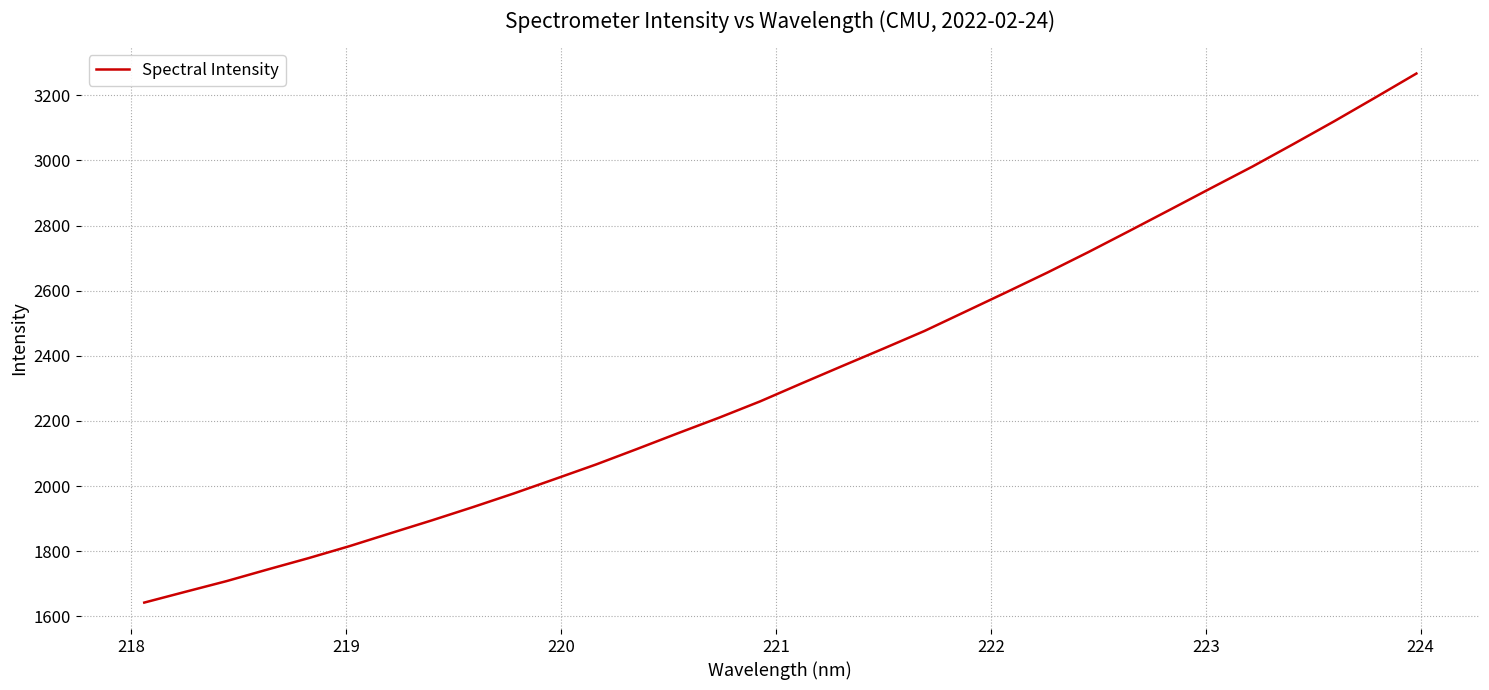

What is the difference between the maximum and minimum values?

1624.2